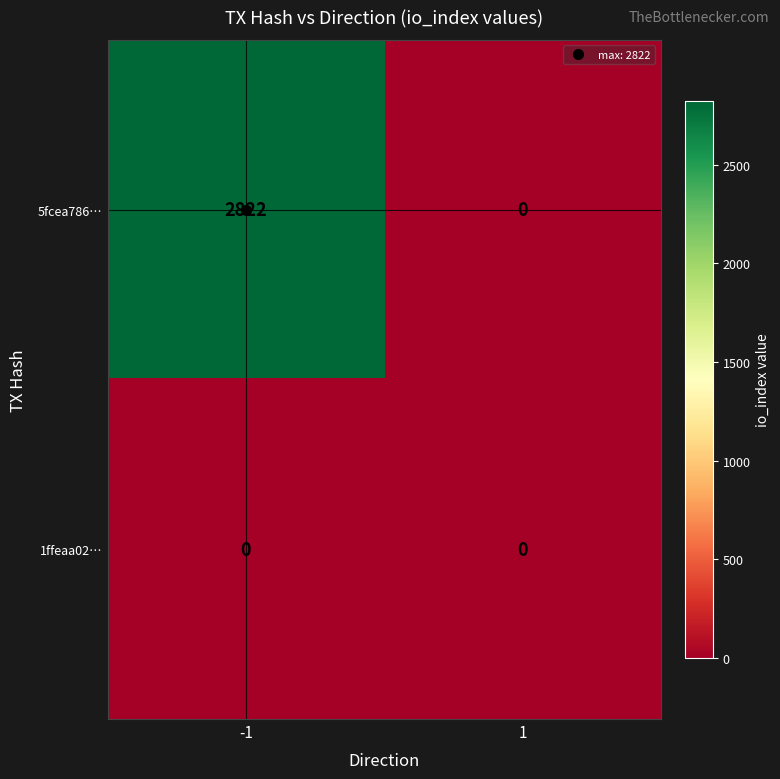

What is the spread (max minus min) of values at -1?

2822